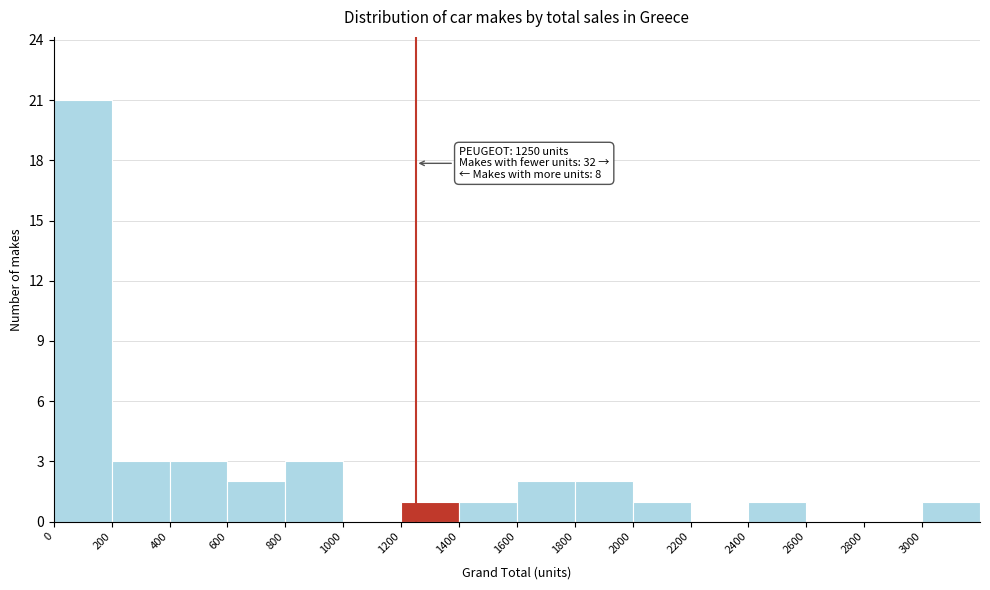

Over which range of the x-axis is the bar tallest?

0 to 200